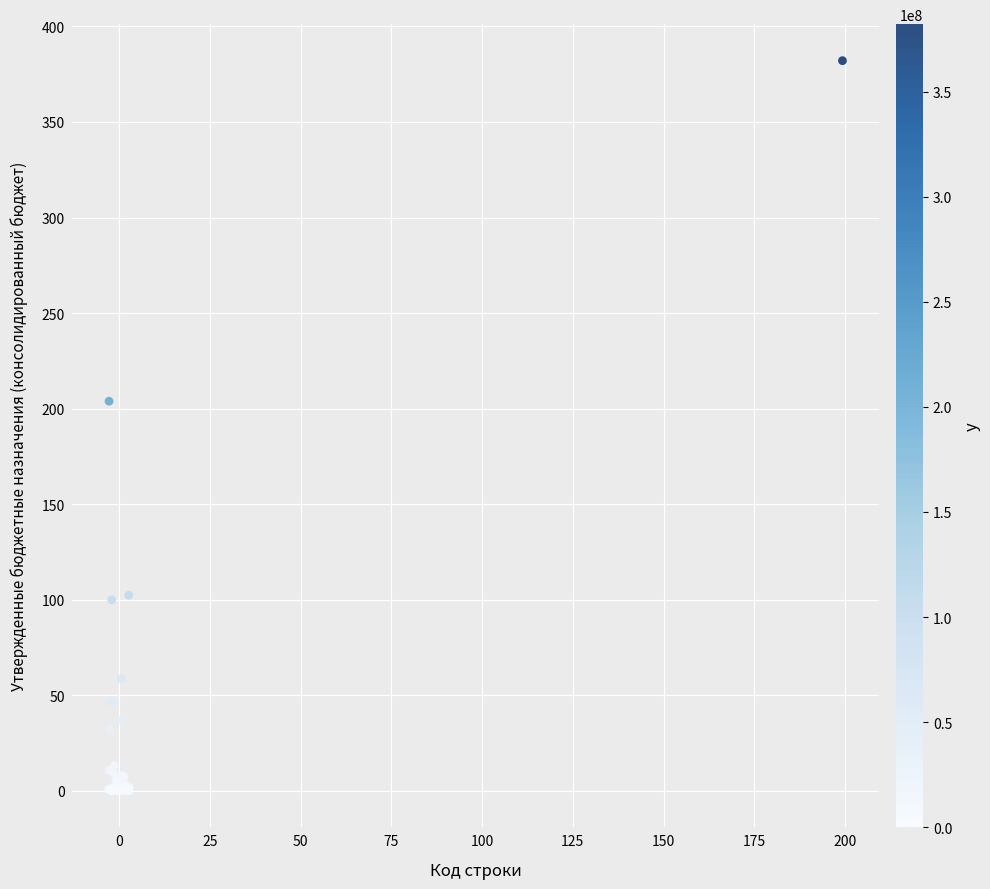

What Y value in the scatter plot is closest to 191?

203.8